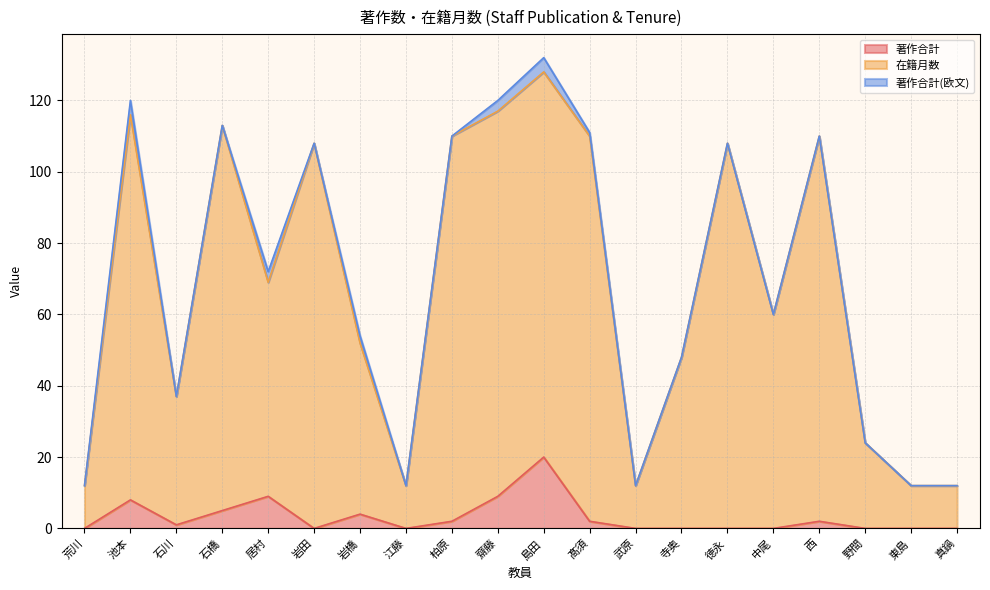

Which category has the highest value across all series?

島田